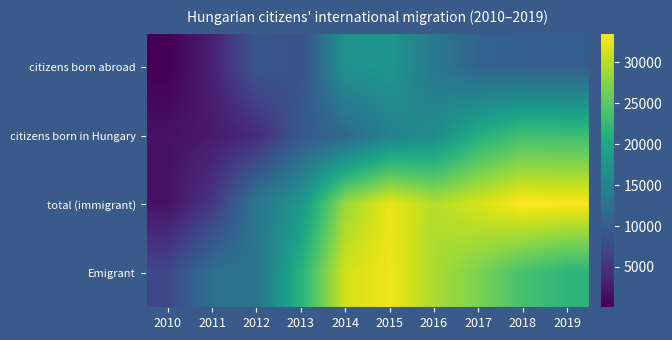

What is the minimum value shown in the chart?

60